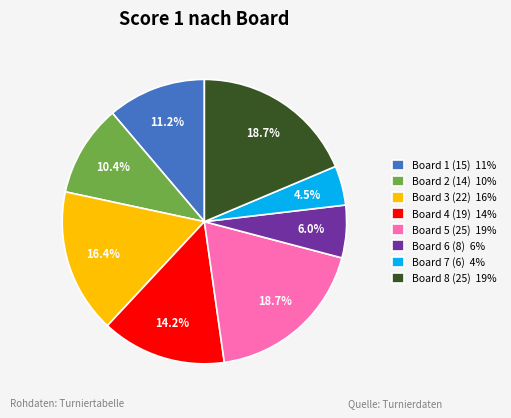

Is the sum of Board 6 (8) 6% and Board 1 (15) 11% greater than half?

No